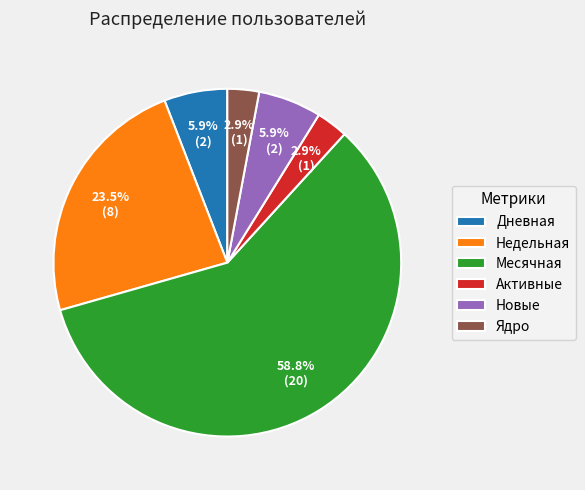

How much of the chart is everything except Активные?

97.1%